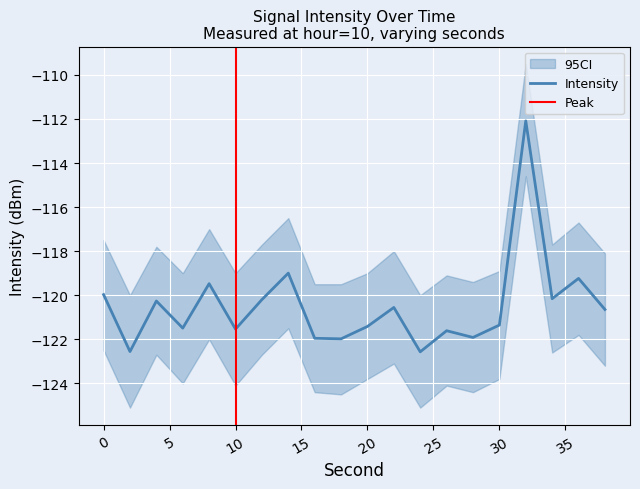

Does the chart display data point markers on the line(s)?

No